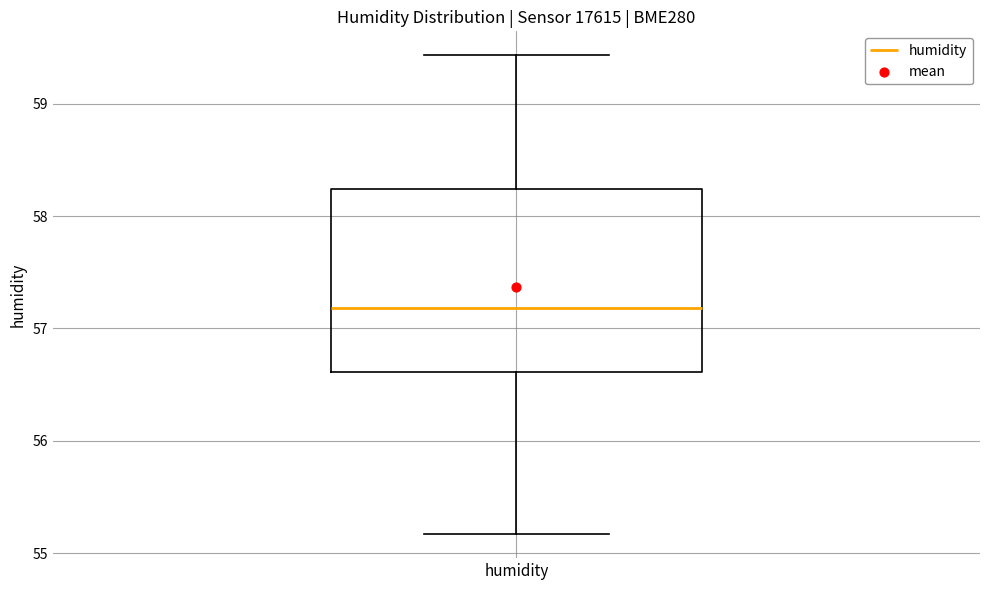

Read this box plot against the y-axis: the position of the median line, the range covered by the box, and the ends of both whiskers. The values are not printed on the chart, so give them approximately, as read against the axis.

median 57.2, box 56.6 to 58.2, whiskers 55.2 to 59.4